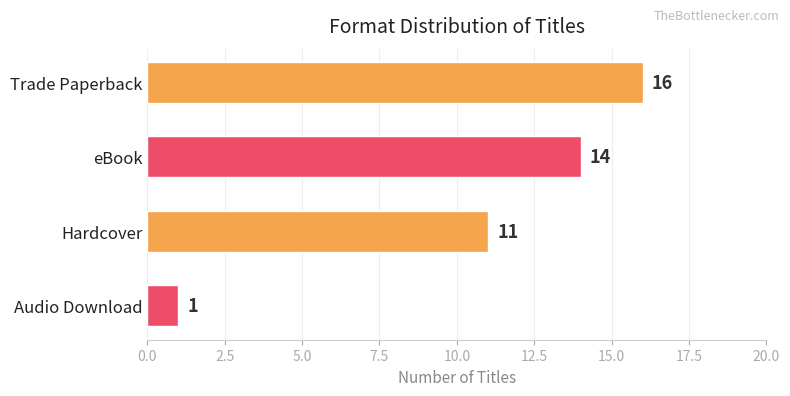

Which category has the lowest value across all series?

Audio Download